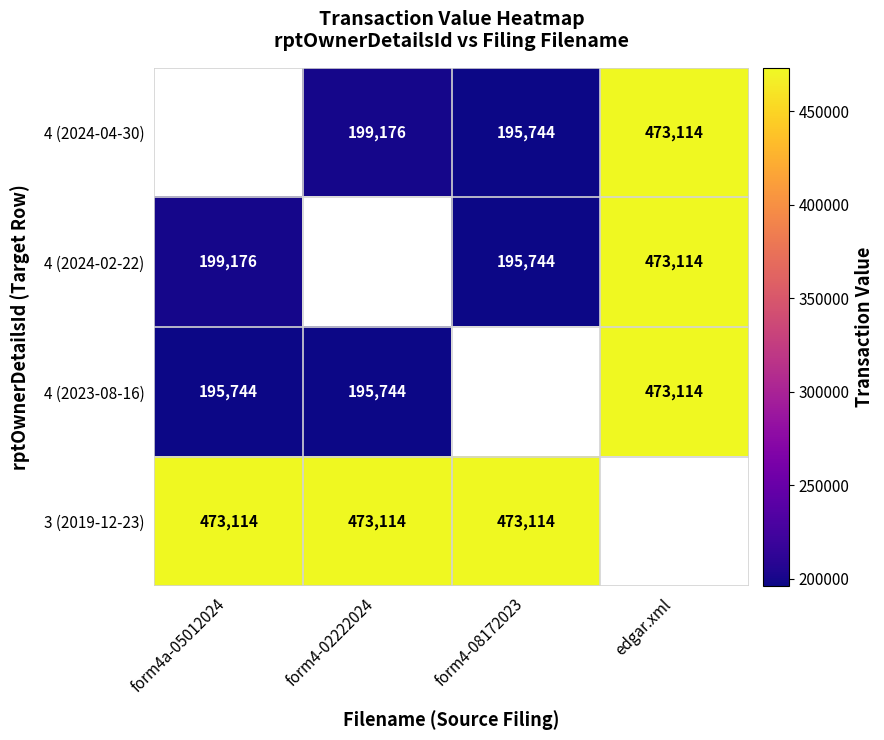

What is the greatest value displayed?

473114.0